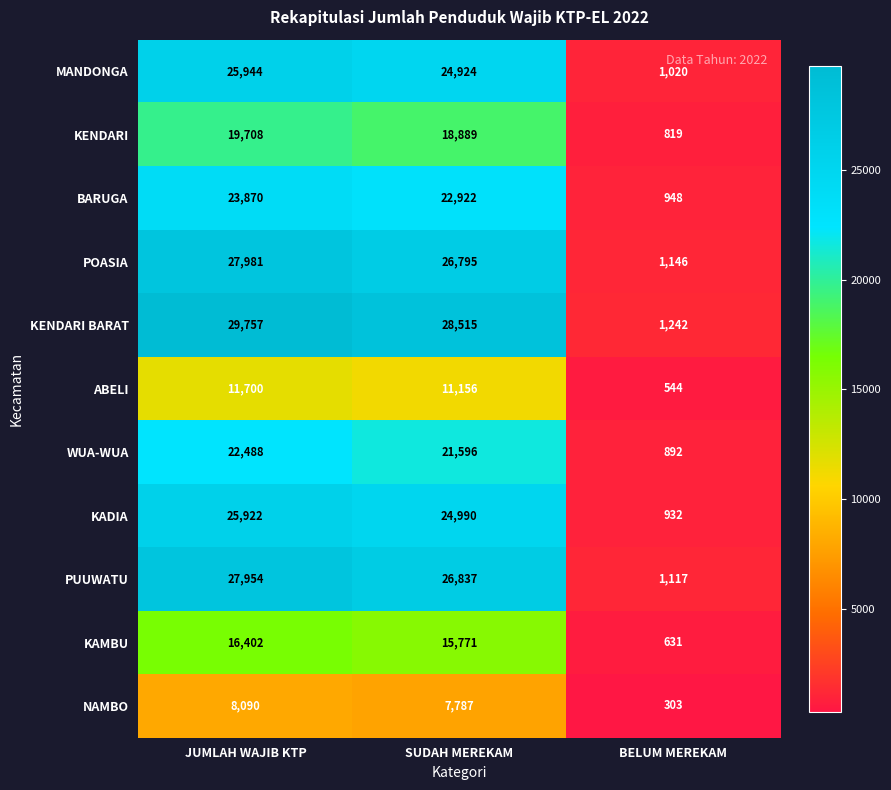

At which category is the sum across all series the highest?

JUMLAH WAJIB KTP